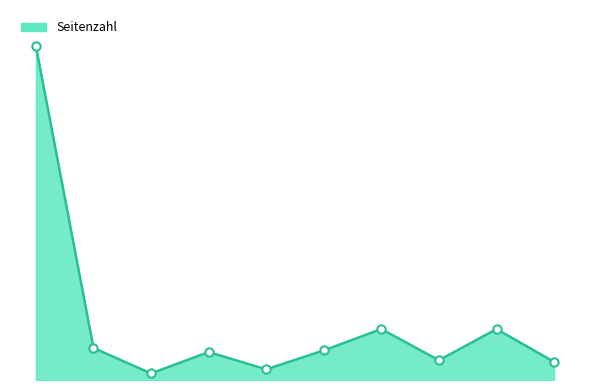

Does the chart display data point markers on the line(s)?

No